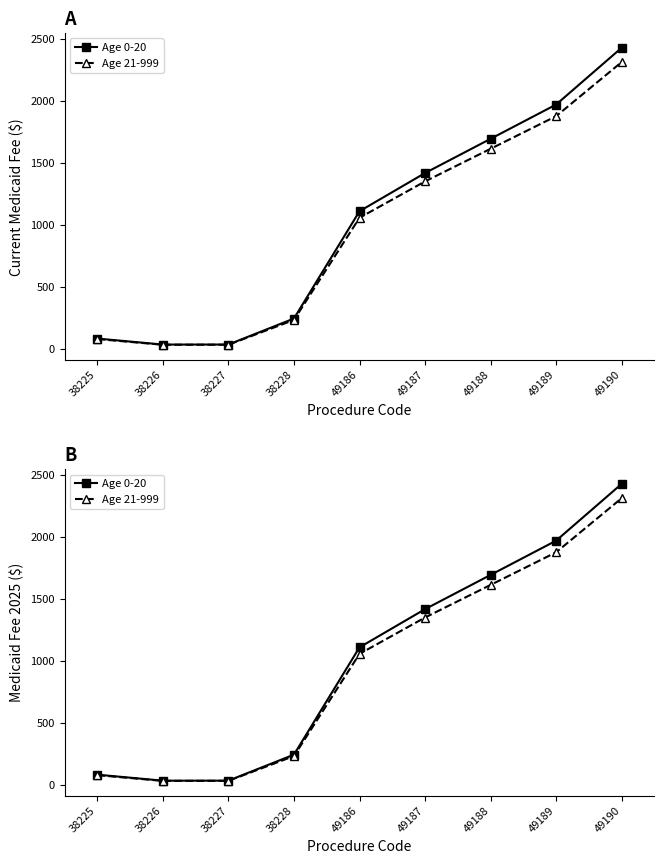

True or false: Age 21-999 has more than 0 interior local peaks.

False